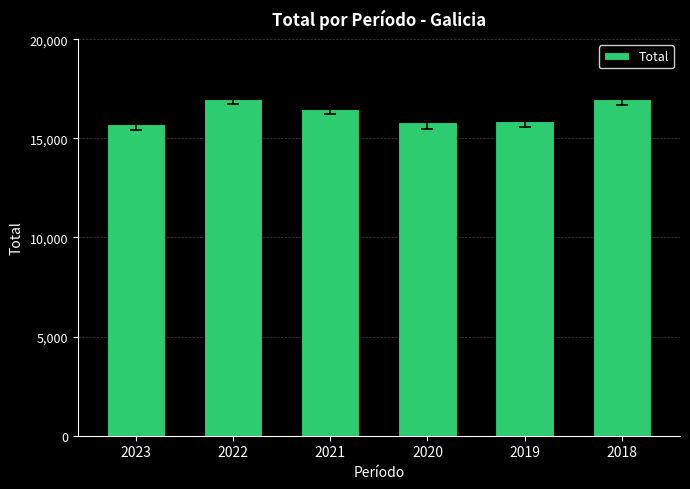

Approximately how many times larger is the value at 2021 compared to 2018?

1.0